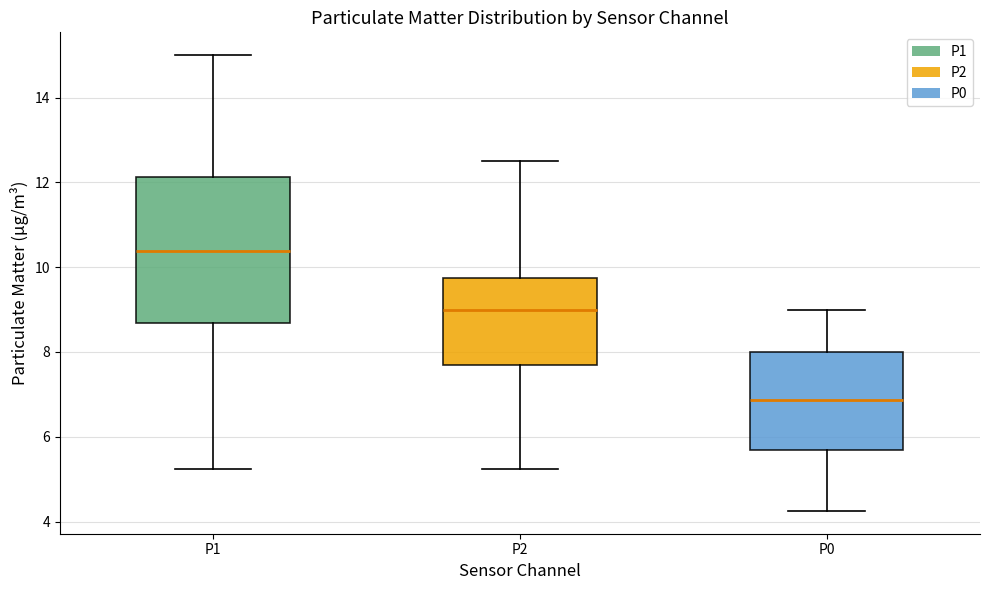

Where does the median line of the box for P2 sit on the y-axis? The values are not printed on the chart, so give them approximately, as read against the axis.

9.0